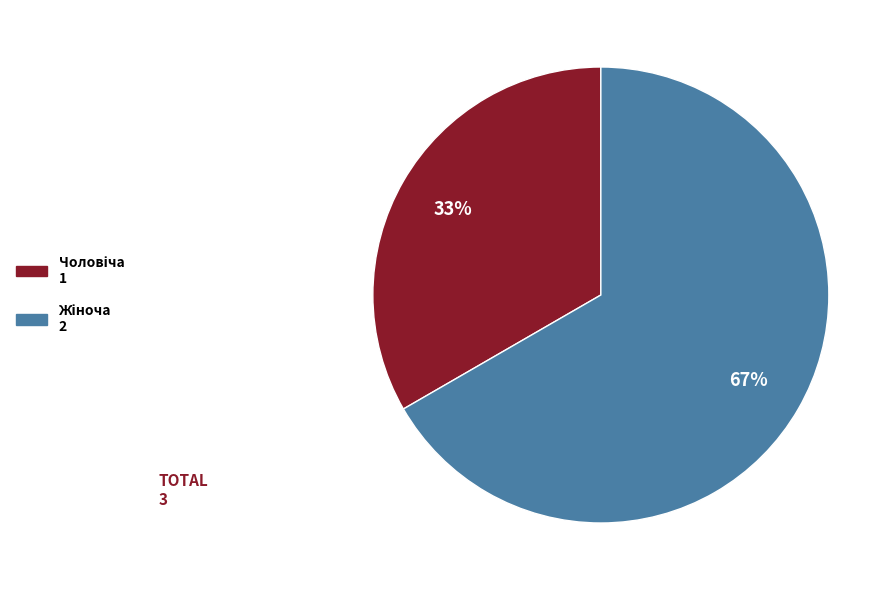

Is there a majority slice in this chart?

Yes